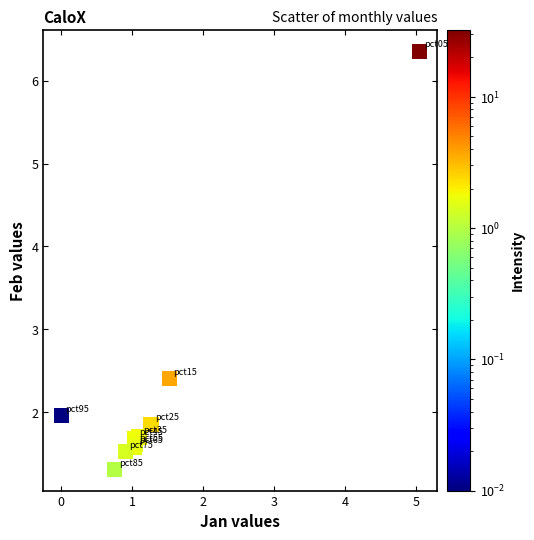

What Y value in the scatter plot is closest to 3?

2.4